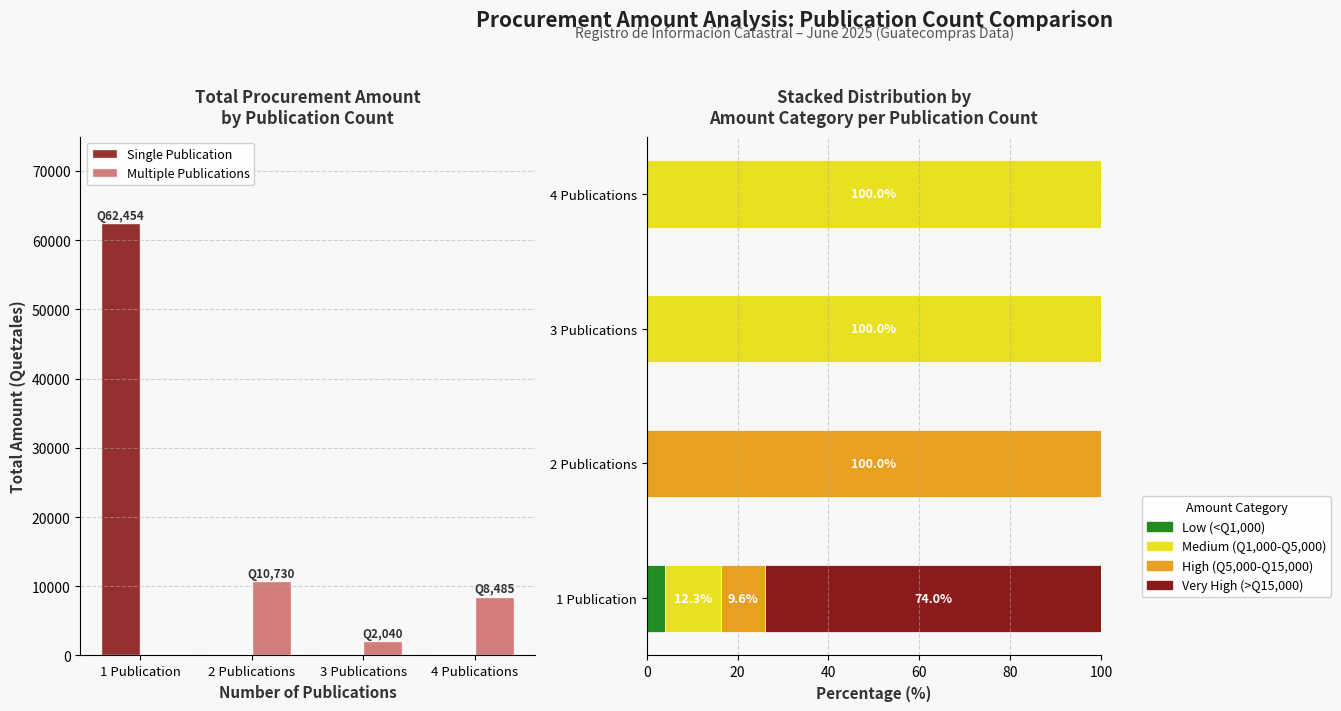

Reading left to right, list all the values displayed in this chart.

Single Publication: 1 Publication=62454.0	2 Publications=0.0	3 Publications=0.0	4 Publications=0.0
Multiple Publications: 1 Publication=0.0	2 Publications=10730.0	3 Publications=2040.0	4 Publications=8485.0
Low (<Q1,000): 1 Publication=4.1	2 Publications=0.0	3 Publications=0.0	4 Publications=0.0
Medium (Q1,000-Q5,000): 1 Publication=12.3	2 Publications=0.0	3 Publications=100.0	4 Publications=100.0
High (Q5,000-Q15,000): 1 Publication=9.6	2 Publications=100.0	3 Publications=0.0	4 Publications=0.0
Very High (>Q15,000): 1 Publication=74.0	2 Publications=0.0	3 Publications=0.0	4 Publications=0.0